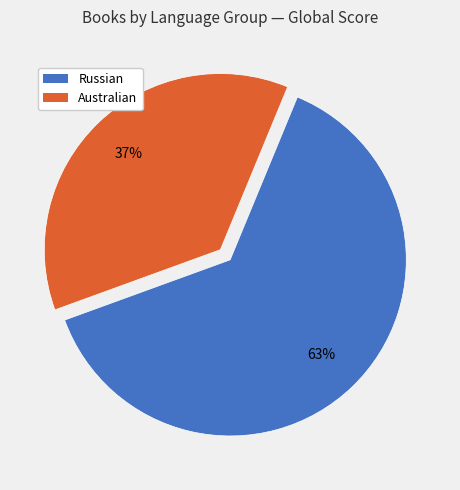

Does any single category account for the majority?

Yes